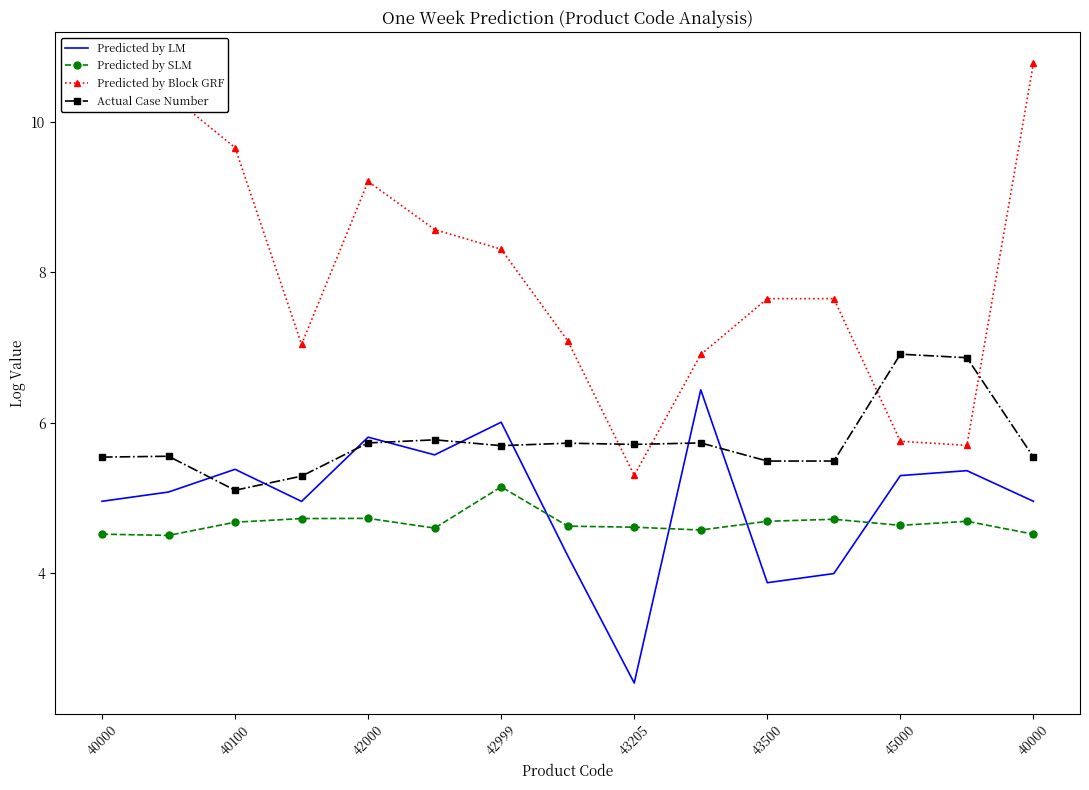

At how many categories does at least one series exceed 7?

11